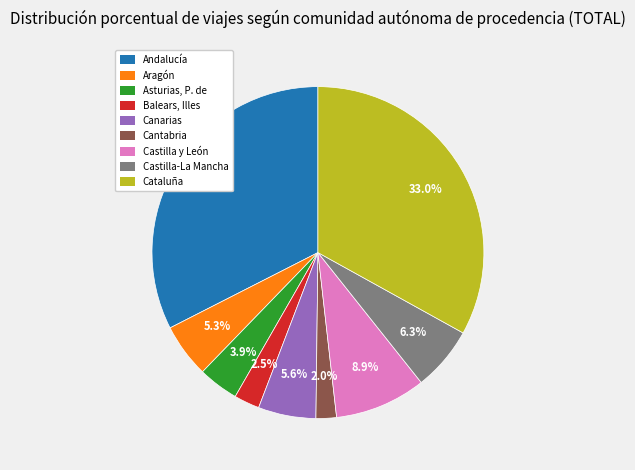

Is there a majority slice in this chart?

No